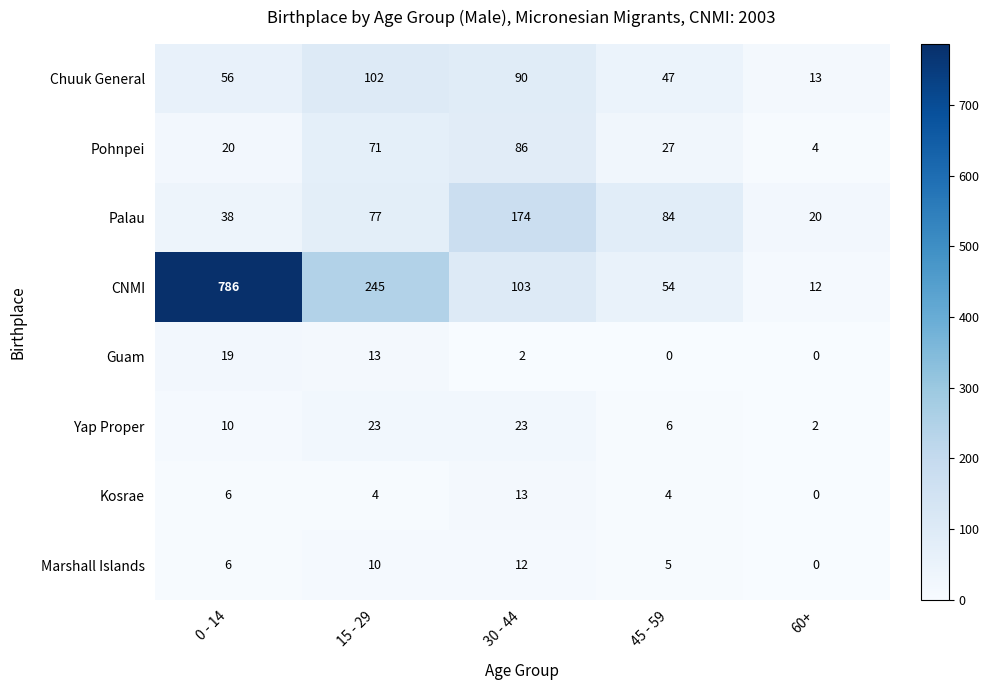

Which series has the largest total across all categories?

CNMI